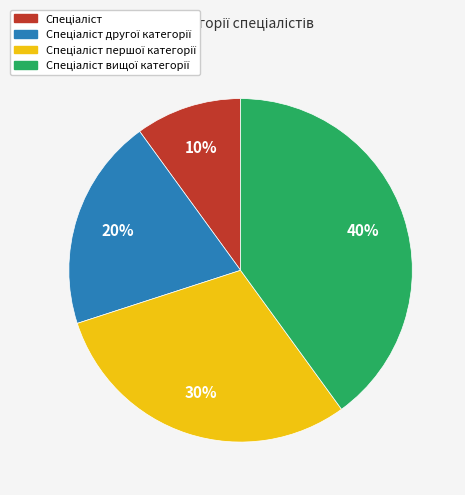

Count the number of slices in the pie.

4